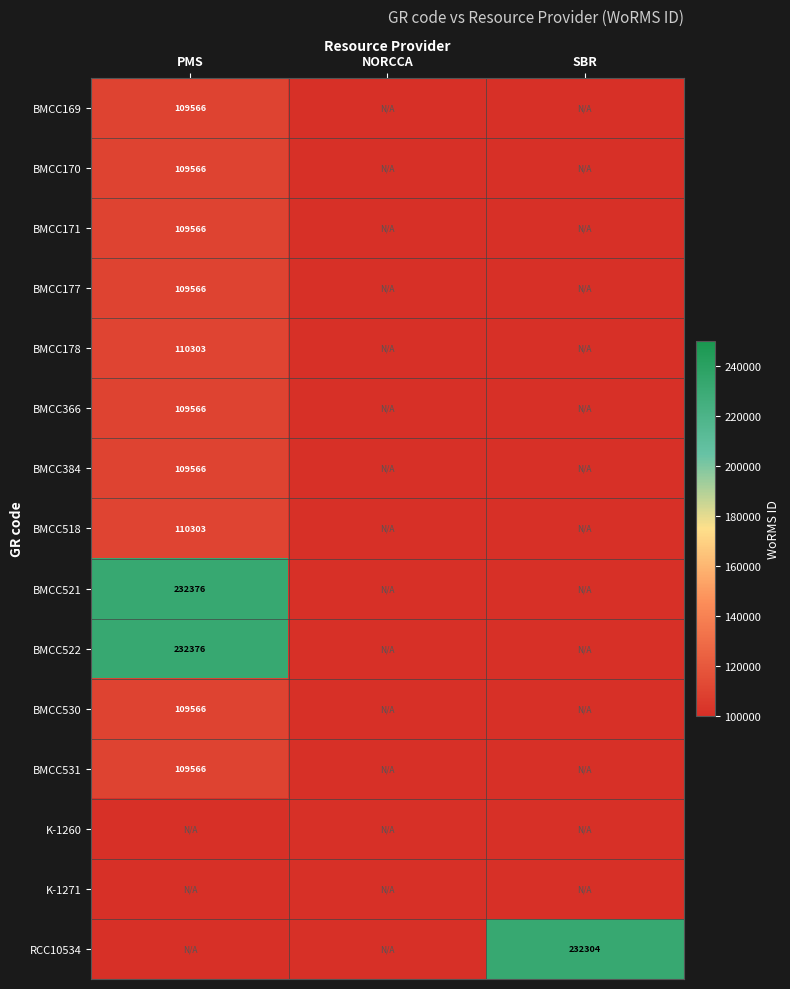

The value of BMCC522 at PMS is 140782. True or false?

False